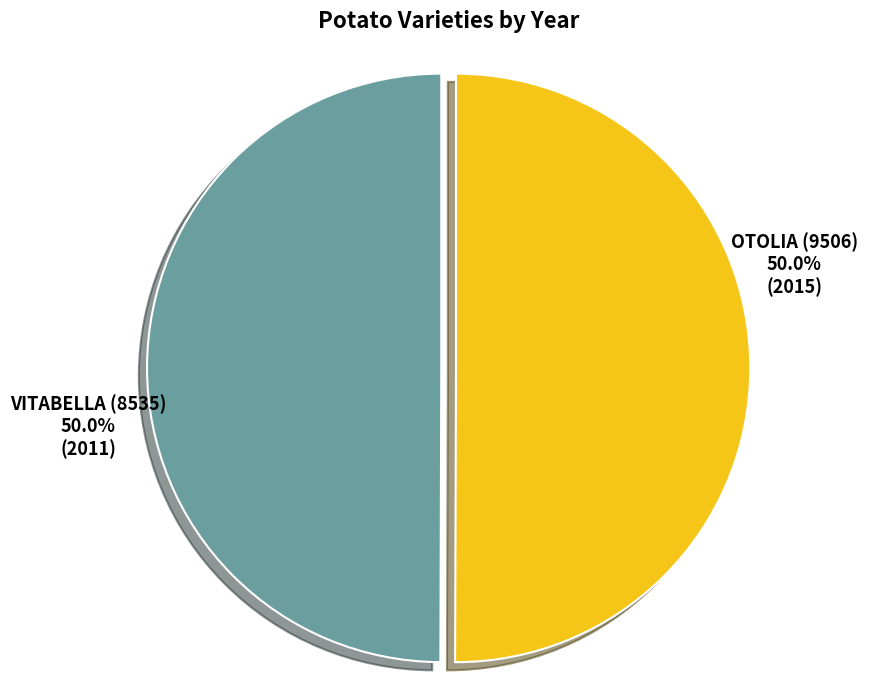

Approximately how many times larger is the value at VITABELLA (8535) compared to OTOLIA (9506)?

1.0